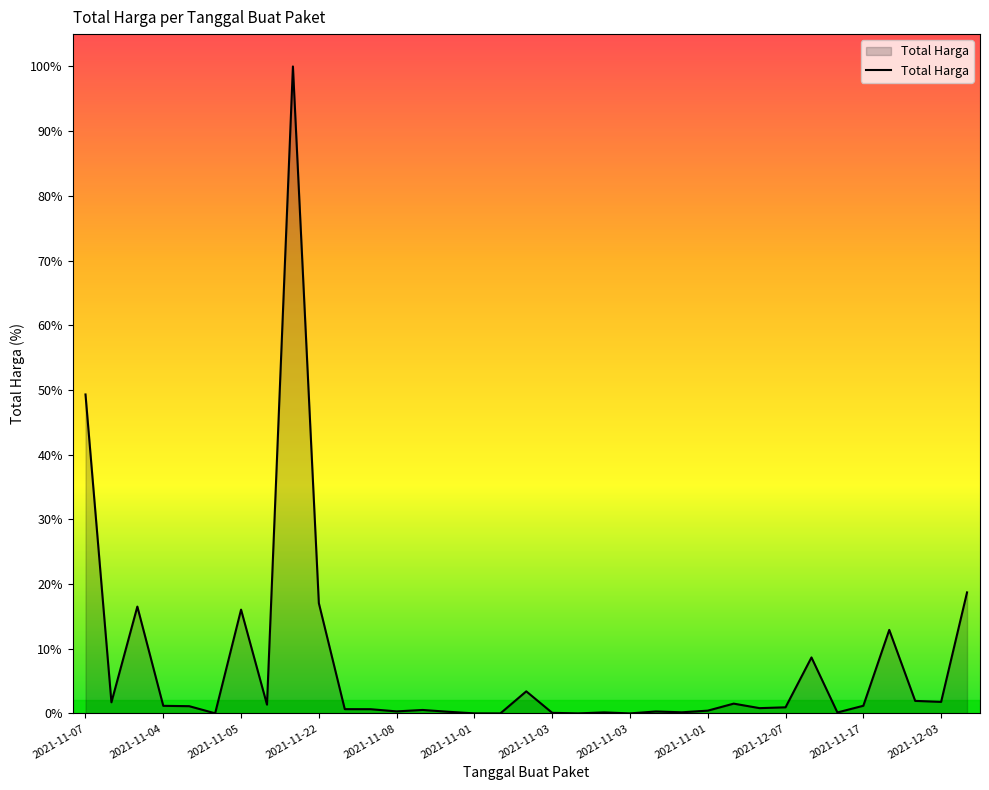

What is the label of the 33rd point from the right?

2021-11-24